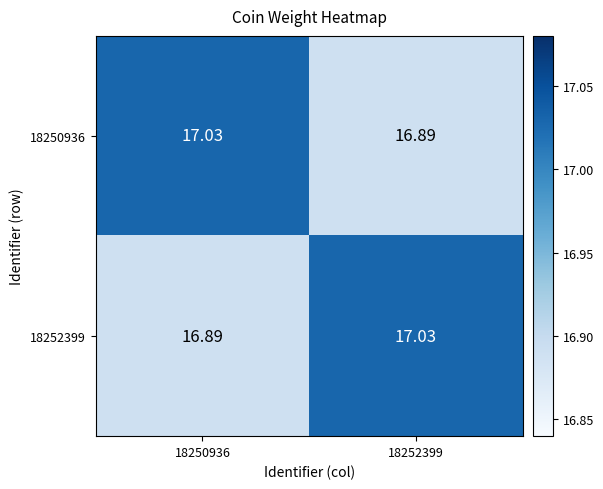

List the series in order of their peak value, highest first.

18250936, 18252399